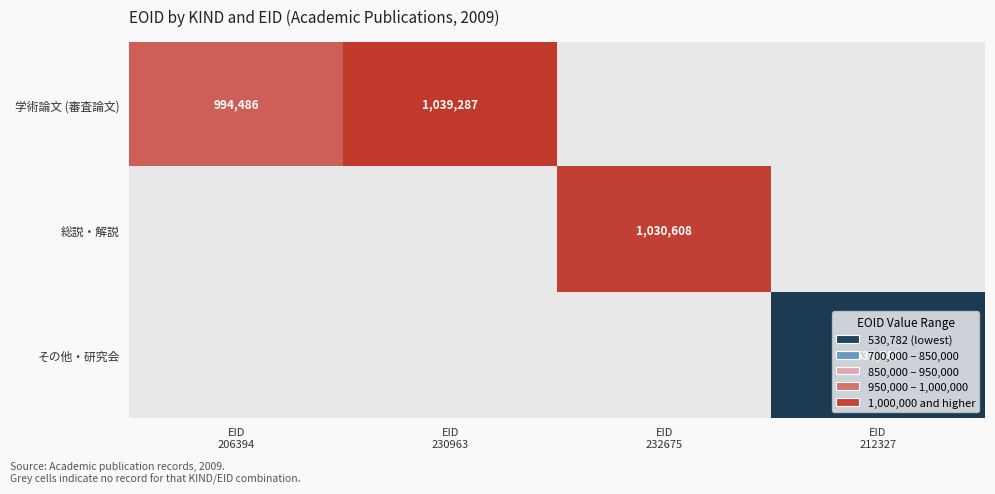

At which category is the sum across all series the highest?

EID
230963